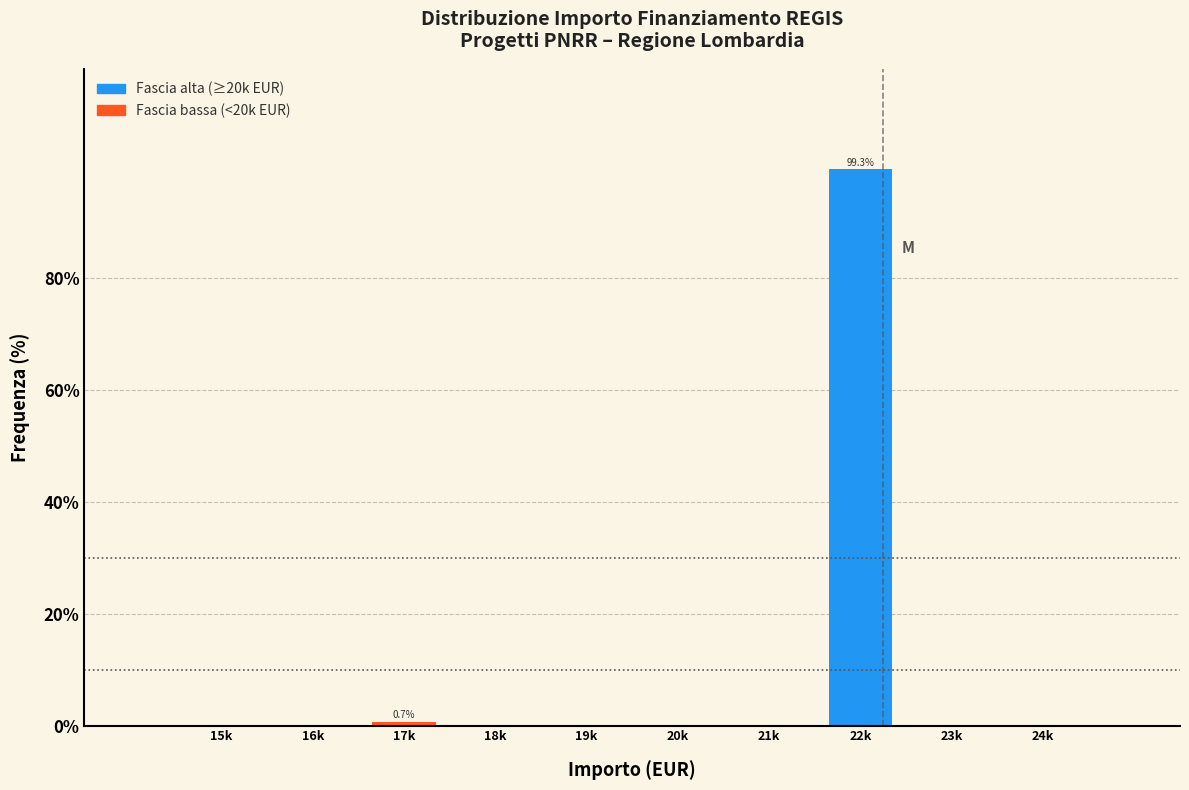

Reading right to left, transcribe all the data shown in this chart.

24k=0.0	23k=0.0	22k=99.3	21k=0.0	20k=0.0	19k=0.0	18k=0.0	17k=0.7	16k=0.0	15k=0.0